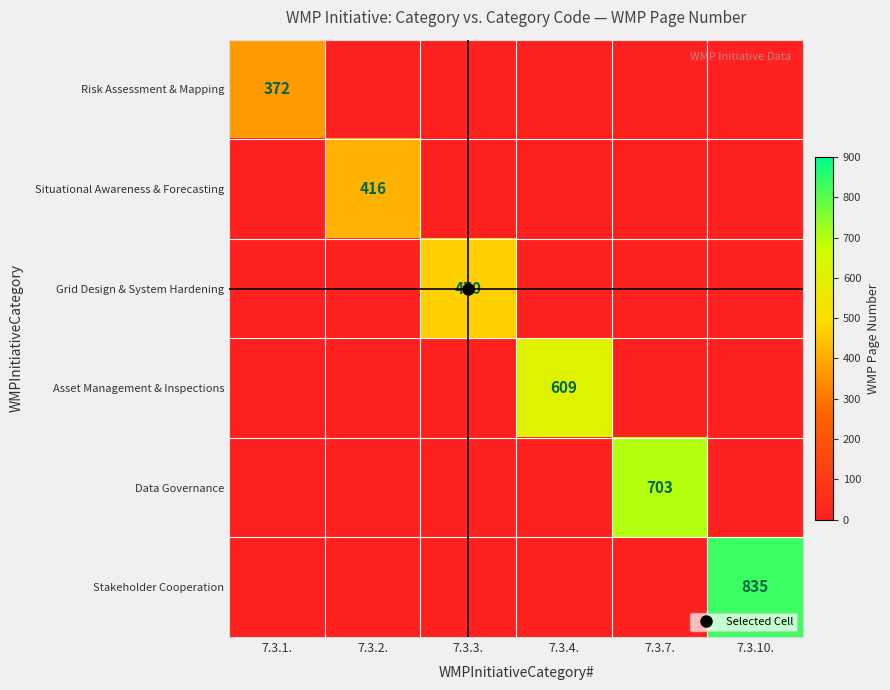

Which label corresponds to the smallest value in the chart?

7.3.2.